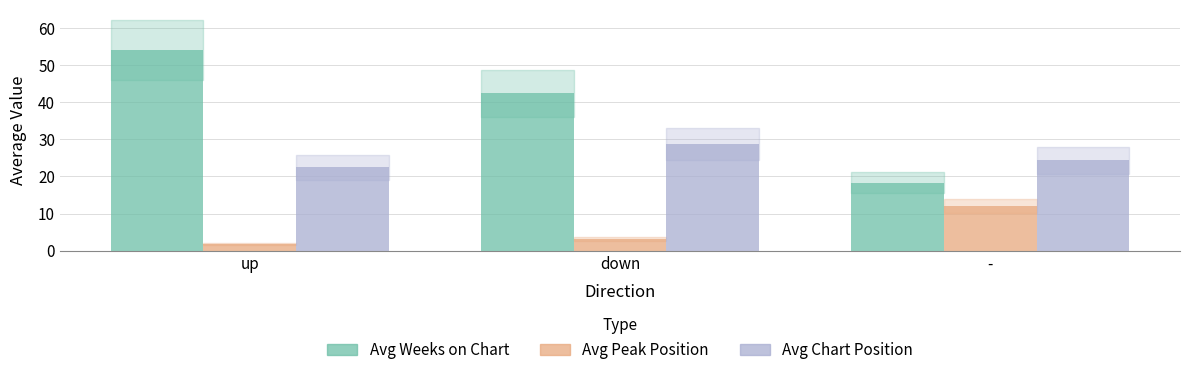

Which category has the lowest value across all series?

up